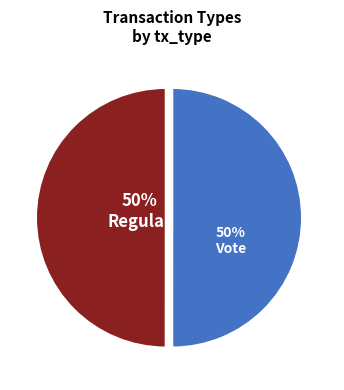

What percentage is the Regular slice, to the nearest percent?

50%